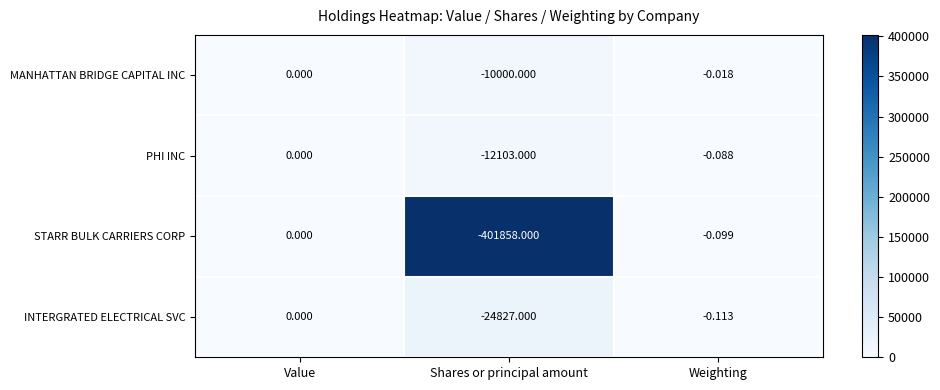

Between Value and Weighting, which series saw the biggest shift?

INTERGRATED ELECTRICAL SVC